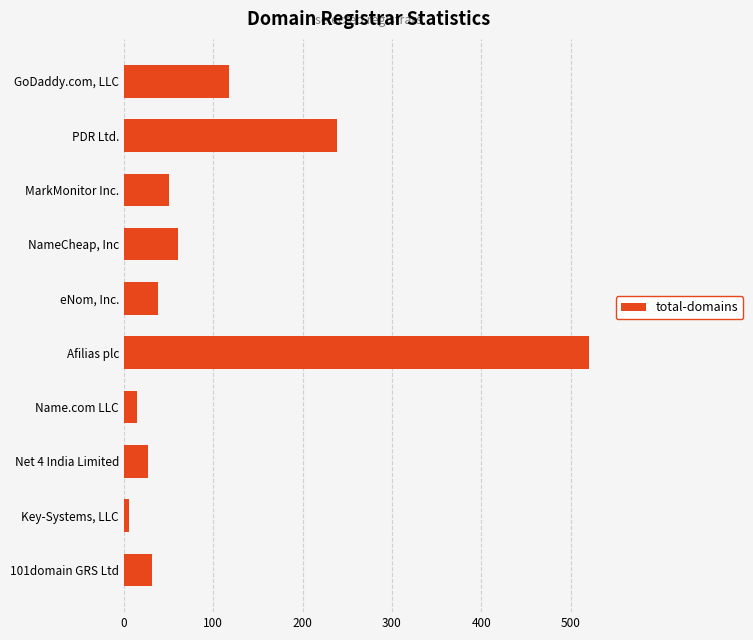

What is the sum of all values?

1107